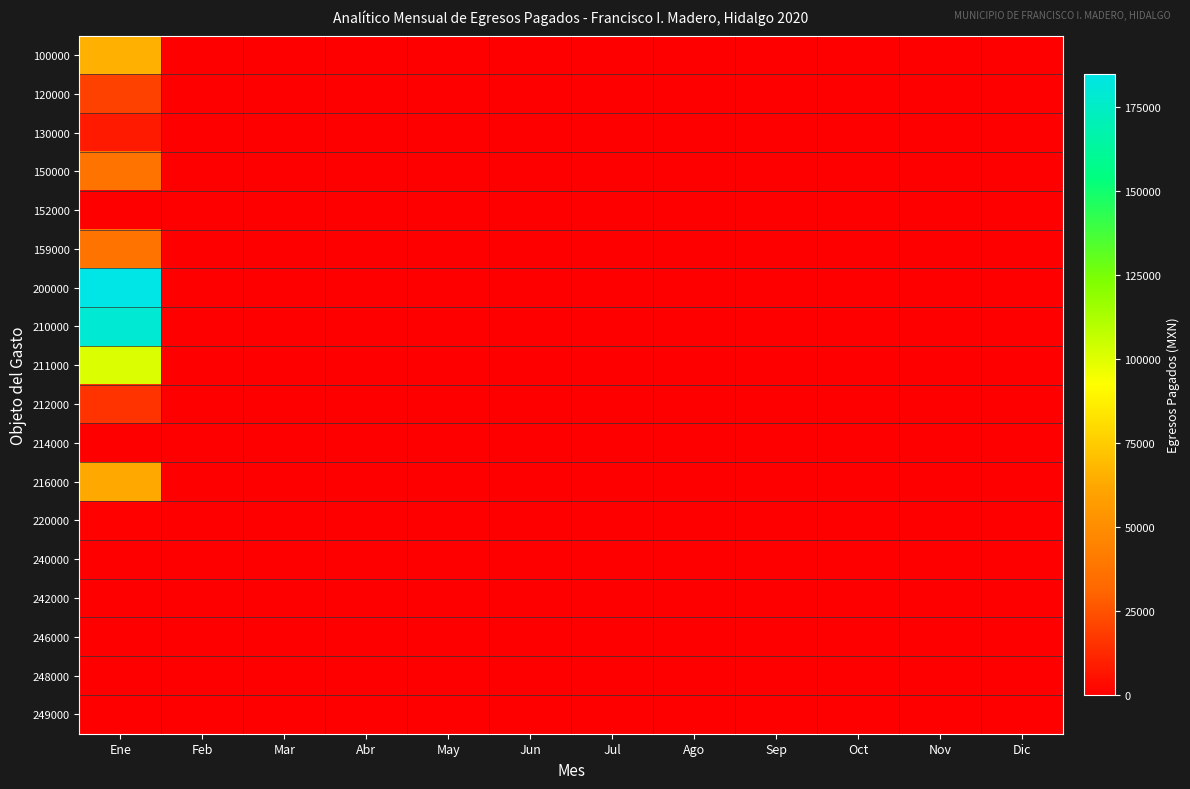

Reading left to right, transcribe all the data shown in this chart.

100000: Ene=65379.3	Feb=0.0	Mar=0.0	Abr=0.0	May=0.0	Jun=0.0	Jul=0.0	Ago=0.0	Sep=0.0	Oct=0.0	Nov=0.0	Dic=0.0
120000: Ene=20000.0	Feb=0.0	Mar=0.0	Abr=0.0	May=0.0	Jun=0.0	Jul=0.0	Ago=0.0	Sep=0.0	Oct=0.0	Nov=0.0	Dic=0.0
130000: Ene=8034.3	Feb=0.0	Mar=0.0	Abr=0.0	May=0.0	Jun=0.0	Jul=0.0	Ago=0.0	Sep=0.0	Oct=0.0	Nov=0.0	Dic=0.0
150000: Ene=37345.0	Feb=0.0	Mar=0.0	Abr=0.0	May=0.0	Jun=0.0	Jul=0.0	Ago=0.0	Sep=0.0	Oct=0.0	Nov=0.0	Dic=0.0
152000: Ene=0.0	Feb=0.0	Mar=0.0	Abr=0.0	May=0.0	Jun=0.0	Jul=0.0	Ago=0.0	Sep=0.0	Oct=0.0	Nov=0.0	Dic=0.0
159000: Ene=37345.0	Feb=0.0	Mar=0.0	Abr=0.0	May=0.0	Jun=0.0	Jul=0.0	Ago=0.0	Sep=0.0	Oct=0.0	Nov=0.0	Dic=0.0
200000: Ene=184915.2	Feb=0.0	Mar=0.0	Abr=0.0	May=0.0	Jun=0.0	Jul=0.0	Ago=0.0	Sep=0.0	Oct=0.0	Nov=0.0	Dic=0.0
210000: Ene=179359.2	Feb=0.0	Mar=0.0	Abr=0.0	May=0.0	Jun=0.0	Jul=0.0	Ago=0.0	Sep=0.0	Oct=0.0	Nov=0.0	Dic=0.0
211000: Ene=100943.2	Feb=0.0	Mar=0.0	Abr=0.0	May=0.0	Jun=0.0	Jul=0.0	Ago=0.0	Sep=0.0	Oct=0.0	Nov=0.0	Dic=0.0
212000: Ene=15660.0	Feb=0.0	Mar=0.0	Abr=0.0	May=0.0	Jun=0.0	Jul=0.0	Ago=0.0	Sep=0.0	Oct=0.0	Nov=0.0	Dic=0.0
214000: Ene=0.0	Feb=0.0	Mar=0.0	Abr=0.0	May=0.0	Jun=0.0	Jul=0.0	Ago=0.0	Sep=0.0	Oct=0.0	Nov=0.0	Dic=0.0
216000: Ene=62756.0	Feb=0.0	Mar=0.0	Abr=0.0	May=0.0	Jun=0.0	Jul=0.0	Ago=0.0	Sep=0.0	Oct=0.0	Nov=0.0	Dic=0.0
220000: Ene=800.0	Feb=0.0	Mar=0.0	Abr=0.0	May=0.0	Jun=0.0	Jul=0.0	Ago=0.0	Sep=0.0	Oct=0.0	Nov=0.0	Dic=0.0
240000: Ene=0.0	Feb=0.0	Mar=0.0	Abr=0.0	May=0.0	Jun=0.0	Jul=0.0	Ago=0.0	Sep=0.0	Oct=0.0	Nov=0.0	Dic=0.0
242000: Ene=0.0	Feb=0.0	Mar=0.0	Abr=0.0	May=0.0	Jun=0.0	Jul=0.0	Ago=0.0	Sep=0.0	Oct=0.0	Nov=0.0	Dic=0.0
246000: Ene=0.0	Feb=0.0	Mar=0.0	Abr=0.0	May=0.0	Jun=0.0	Jul=0.0	Ago=0.0	Sep=0.0	Oct=0.0	Nov=0.0	Dic=0.0
248000: Ene=0.0	Feb=0.0	Mar=0.0	Abr=0.0	May=0.0	Jun=0.0	Jul=0.0	Ago=0.0	Sep=0.0	Oct=0.0	Nov=0.0	Dic=0.0
249000: Ene=0.0	Feb=0.0	Mar=0.0	Abr=0.0	May=0.0	Jun=0.0	Jul=0.0	Ago=0.0	Sep=0.0	Oct=0.0	Nov=0.0	Dic=0.0